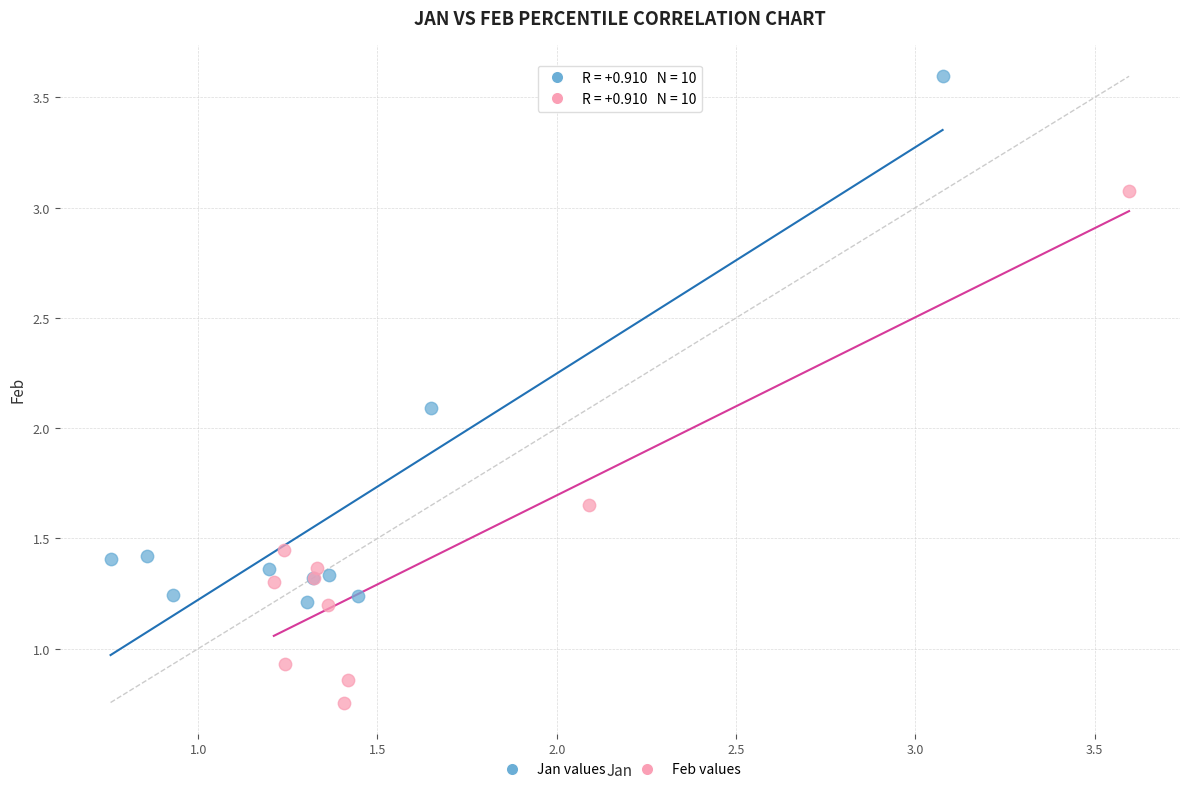

Which series reaches the minimum Y coordinate?

Feb values